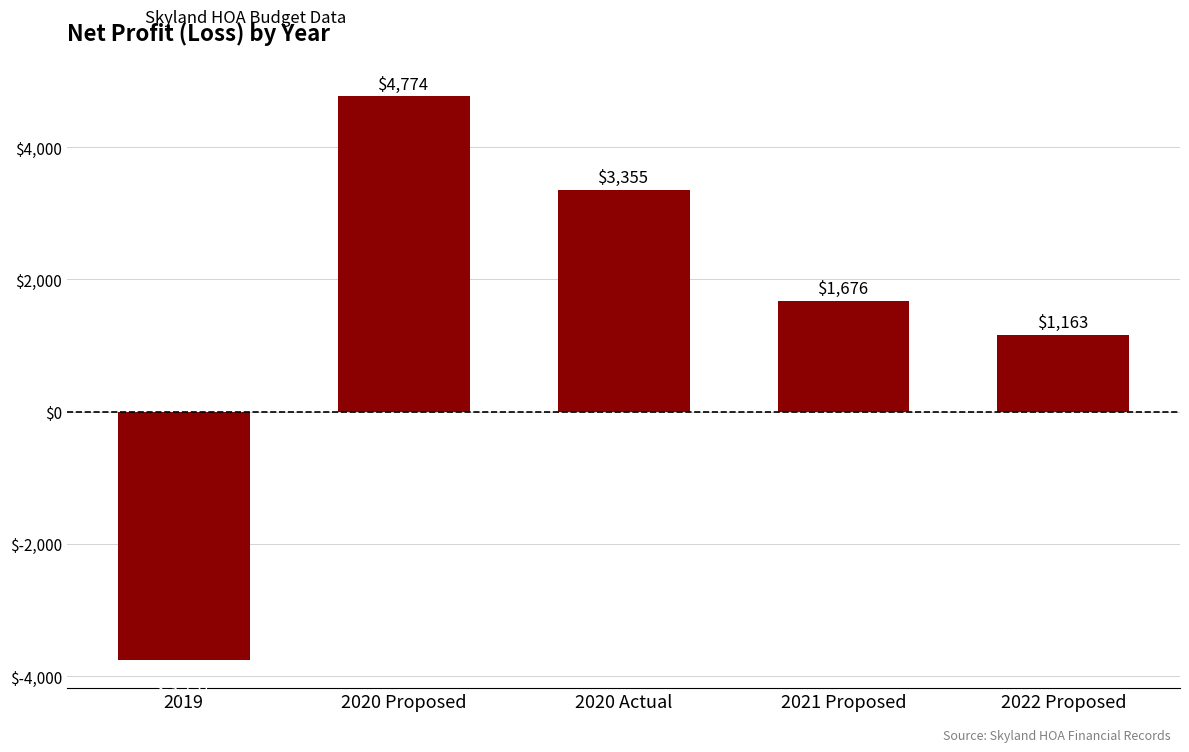

Are the bars grouped side by side (vs. stacked)?

No